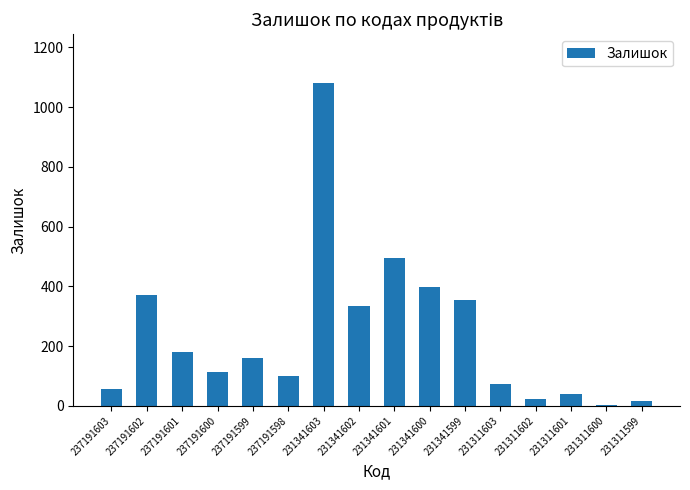

What is the sum of the values at 231341599 and 237191600?

468